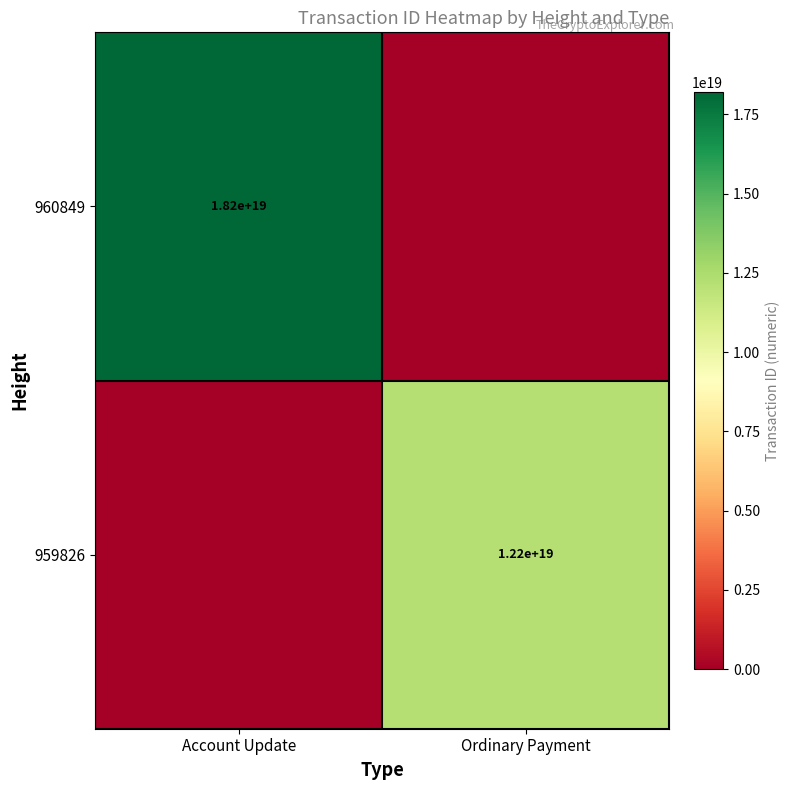

The 960849 series shows 5100716673011656704 at Account Update. True or false?

False